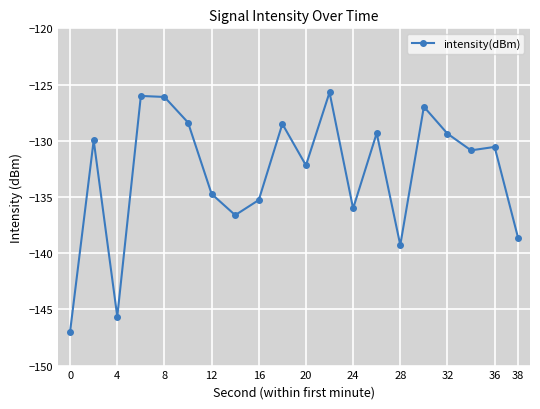

How many points are higher than both their immediate neighbors (excluding endpoints)?

7